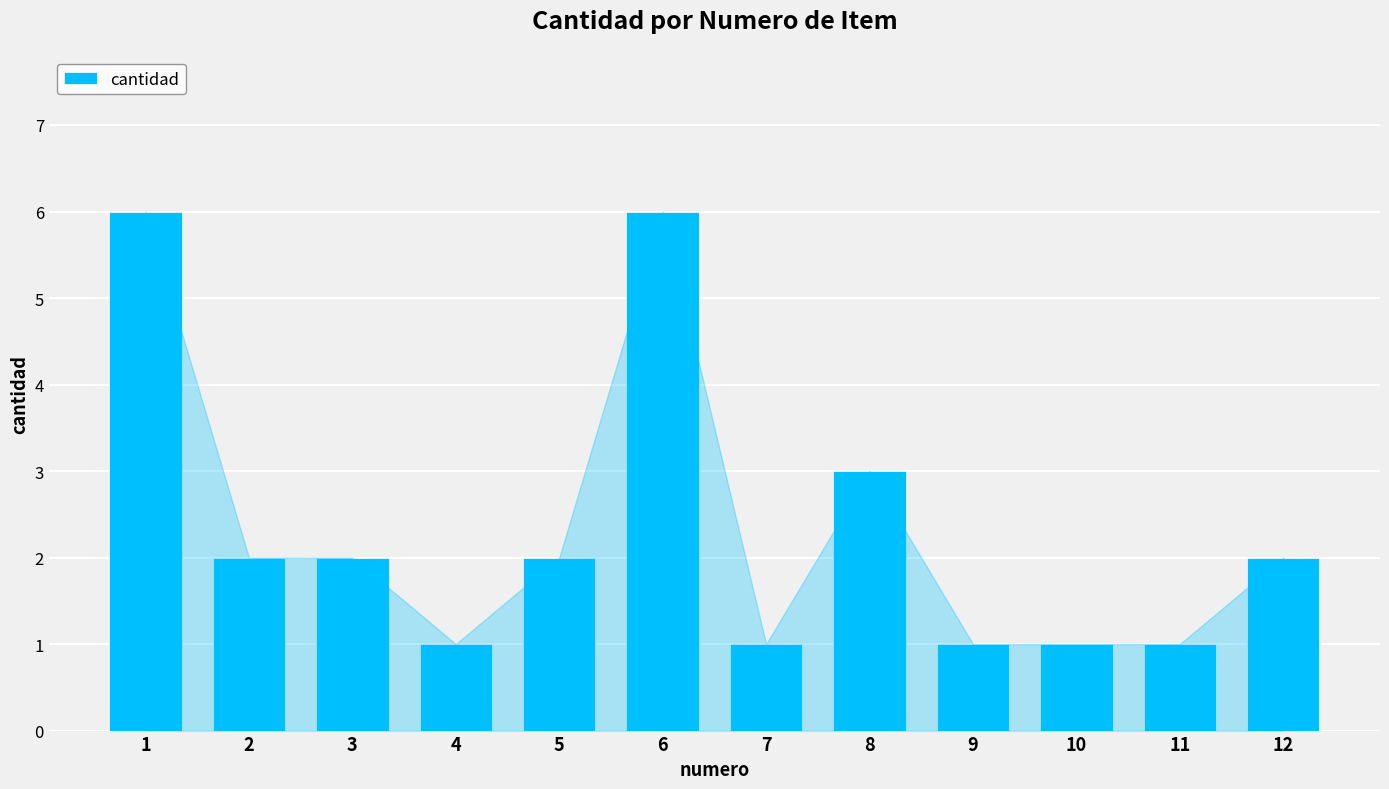

What is the sum of all values?

28